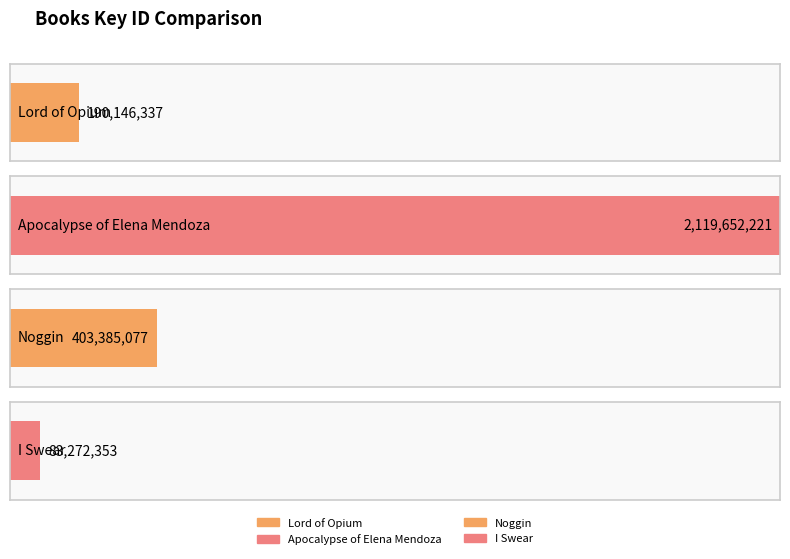

Are the bars horizontal?

Yes